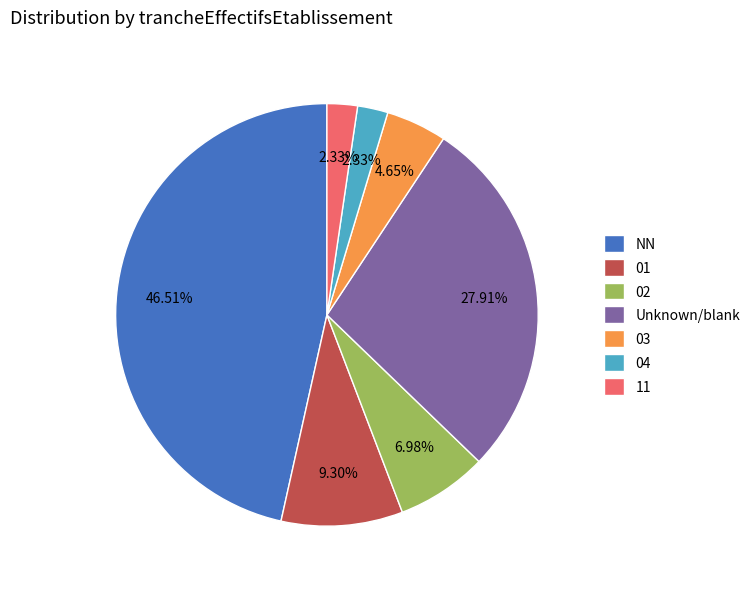

What is the ratio of the value at 11 to the value at 04?

1.0